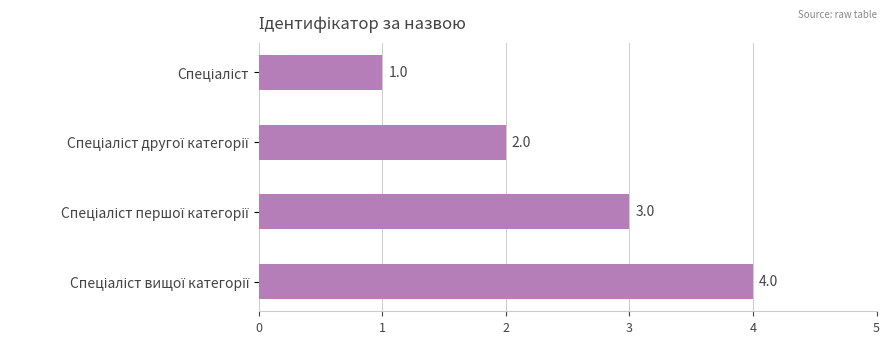

What is the sum of all values?

10